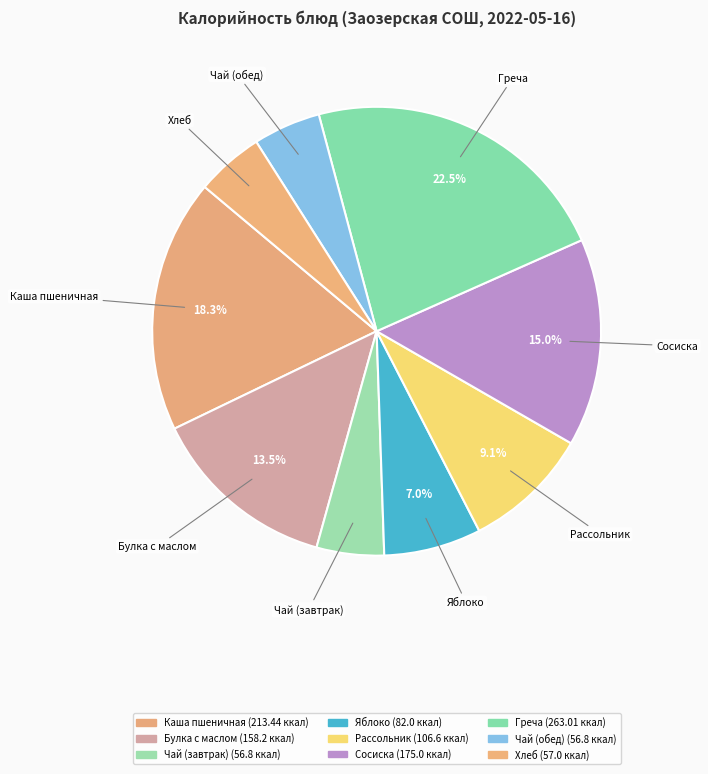

What is the ratio of the value at Сосиска to the value at Чай (обед)?

3.1